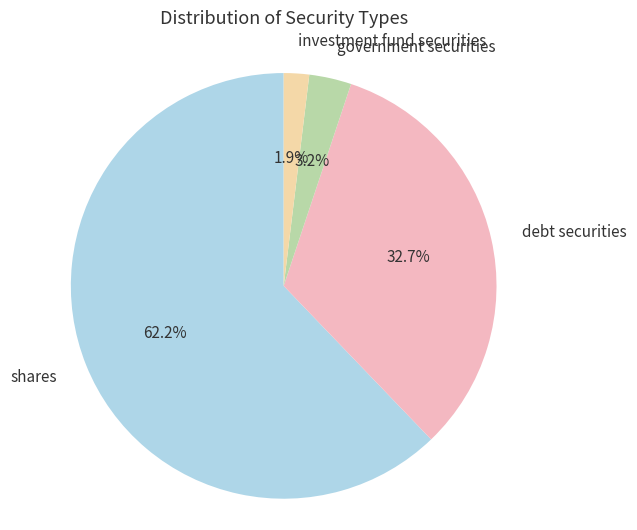

To the nearest percent, what is the difference between the largest and smallest slice percentages?

60%